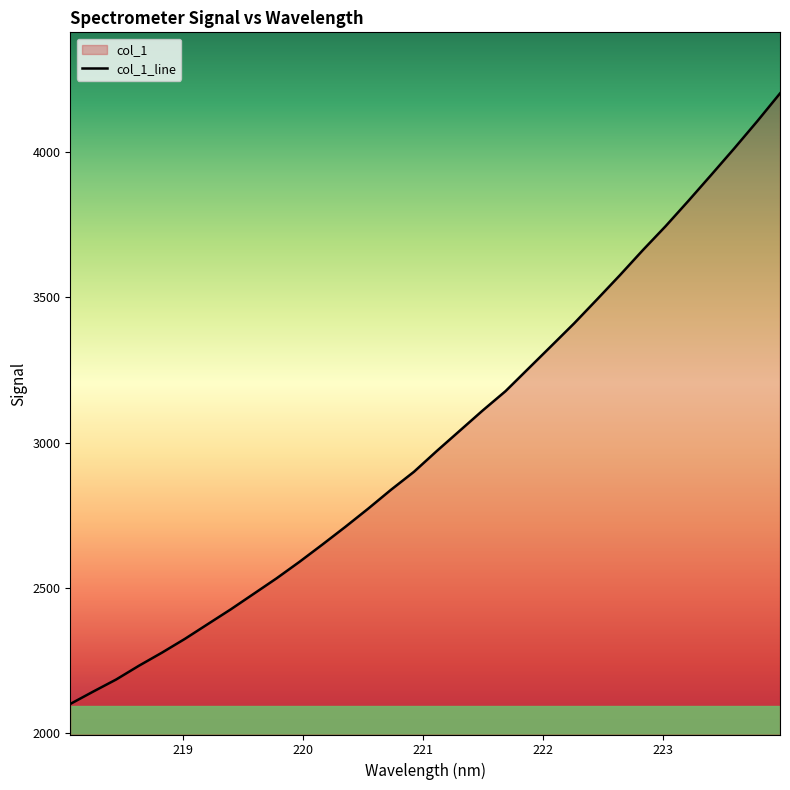

Between 220.7354 and 219.589, which is larger?

220.7354